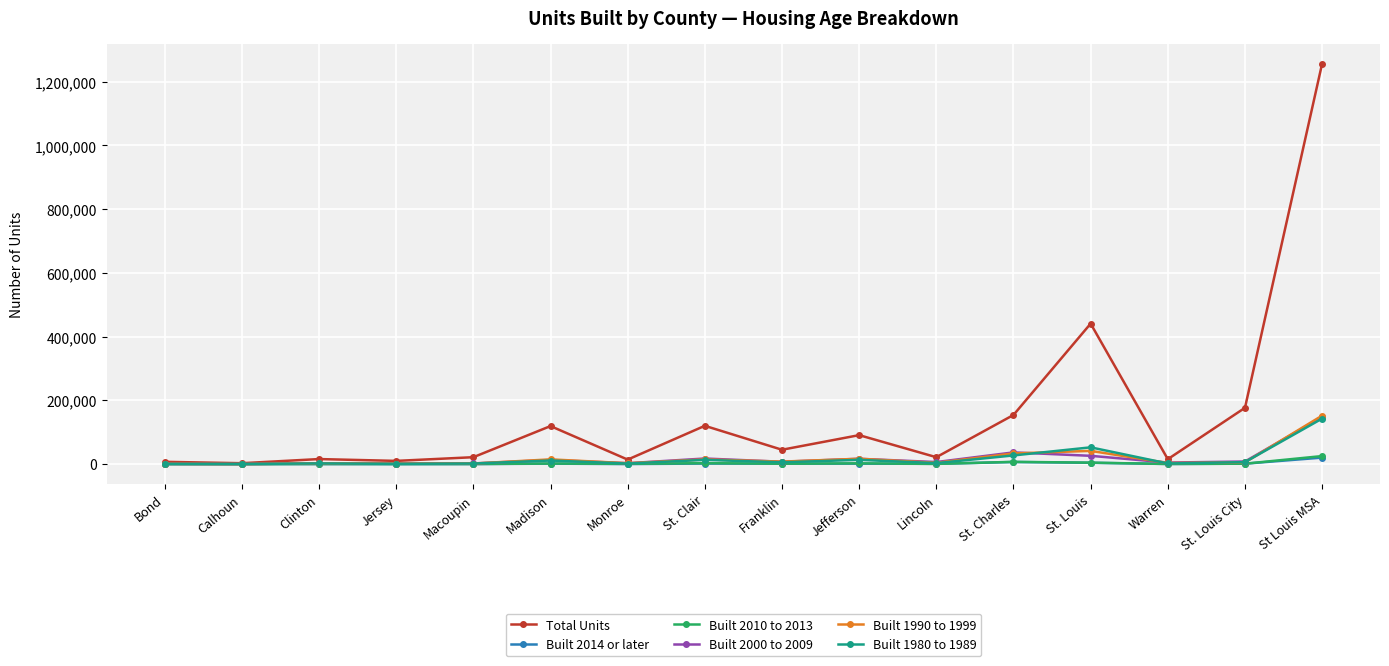

Read the Total Units value at Clinton.

15882